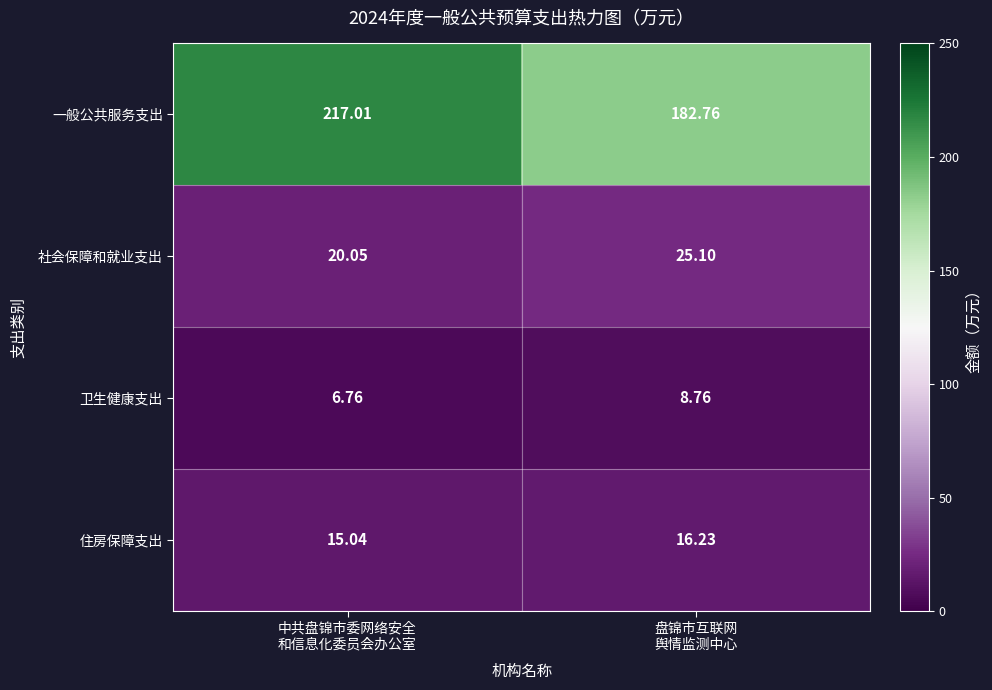

Which label corresponds to the smallest value in the chart?

中共盘锦市委网络安全
和信息化委员会办公室